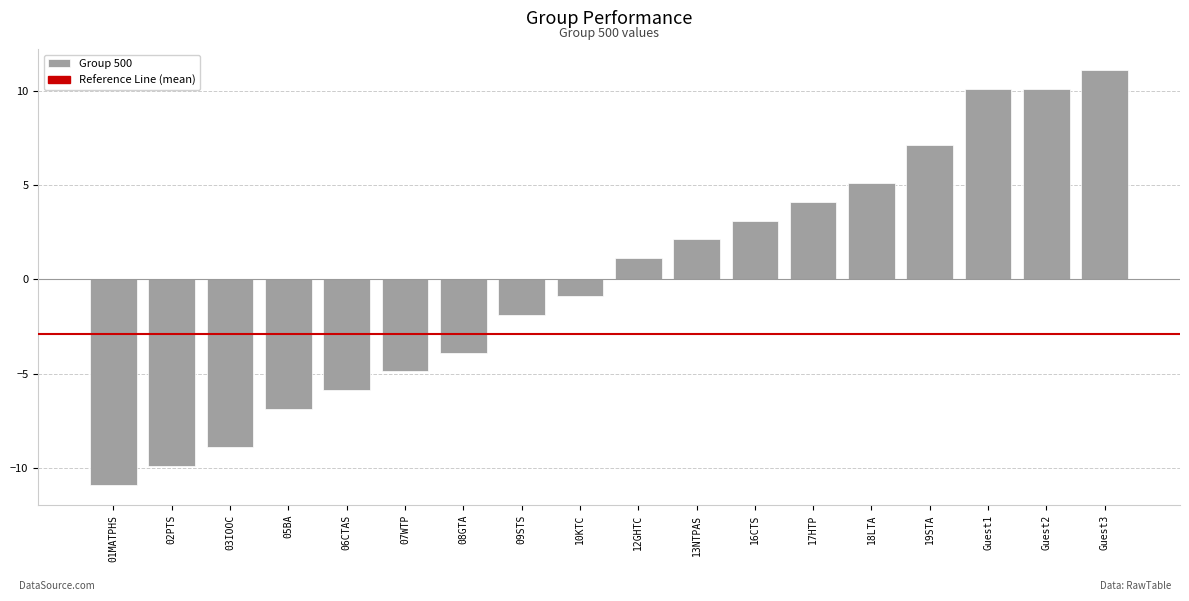

Count the number of data series in this chart.

1